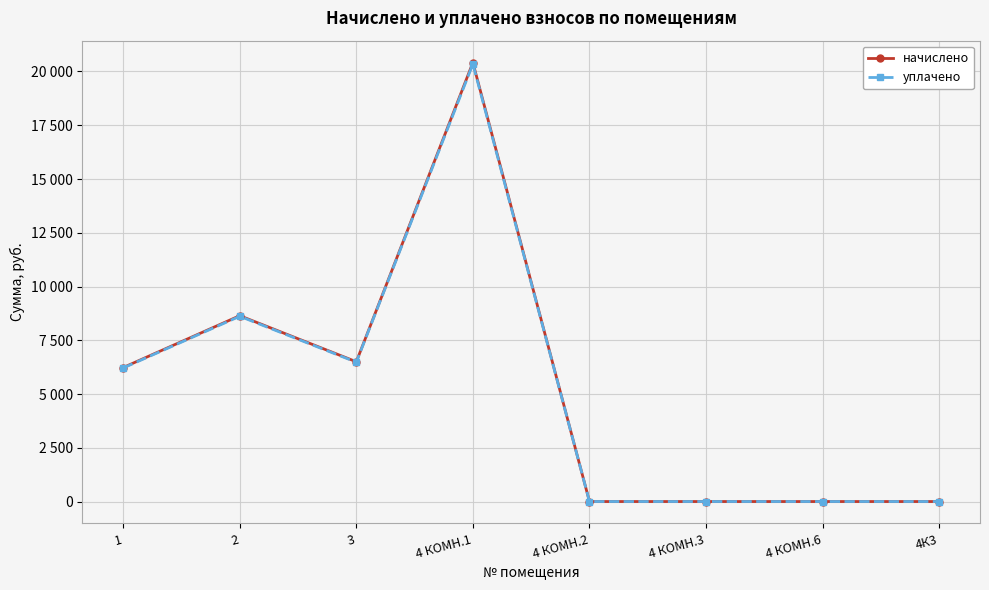

How many interior local peaks does the начислено series have?

2